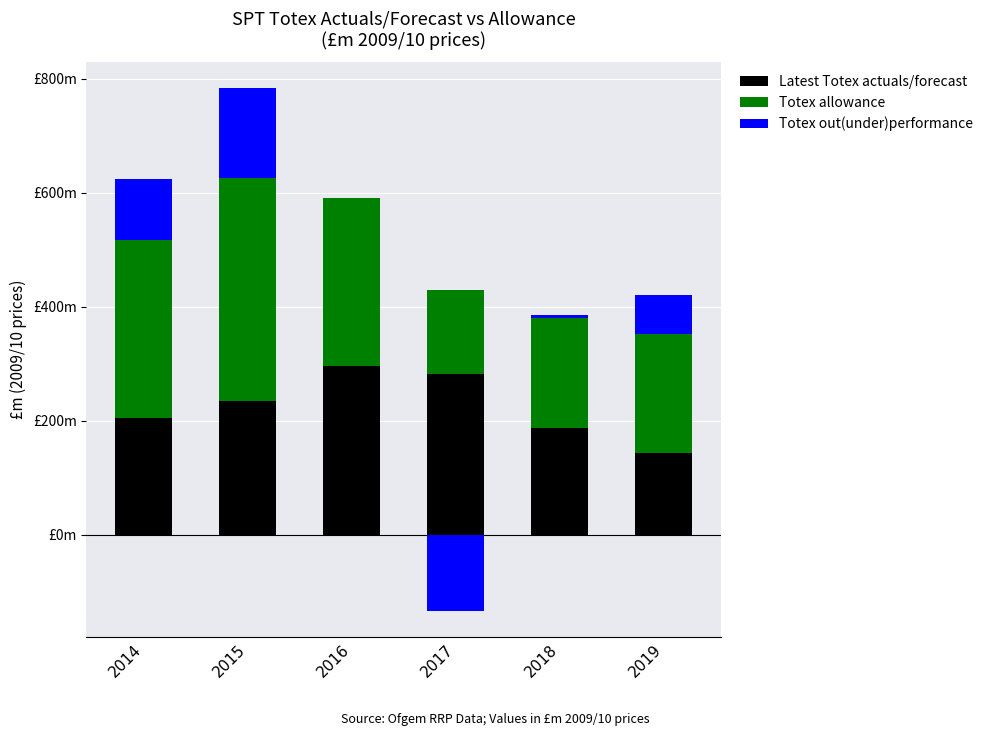

At how many categories does at least one series exceed 55?

6